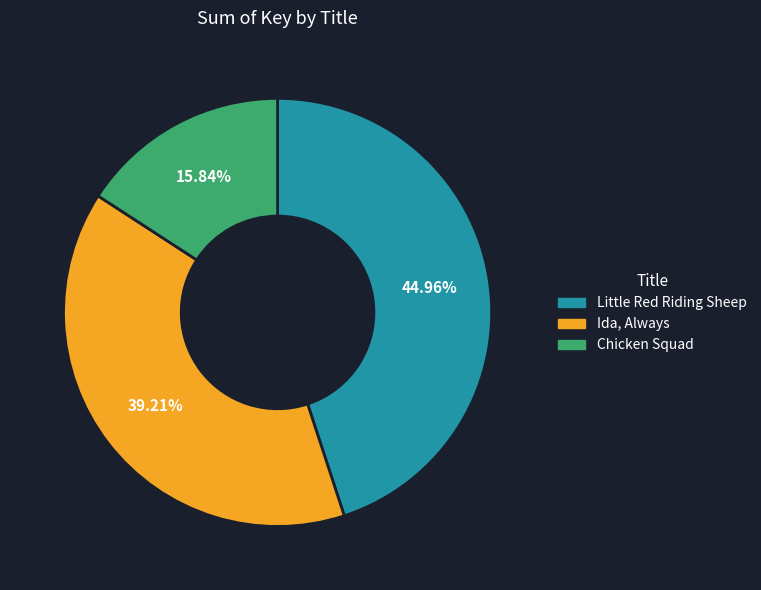

How many slices are in this pie chart?

3